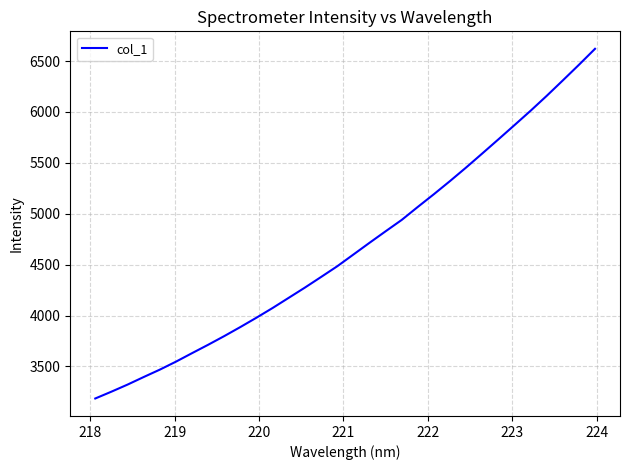

What is the maximum value shown in the chart?

6619.7